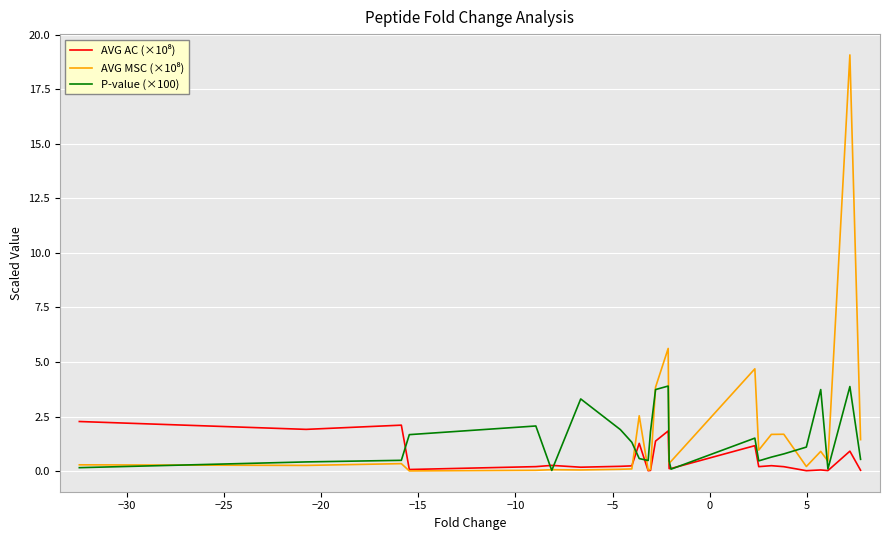

What is the greatest value displayed?

19.1